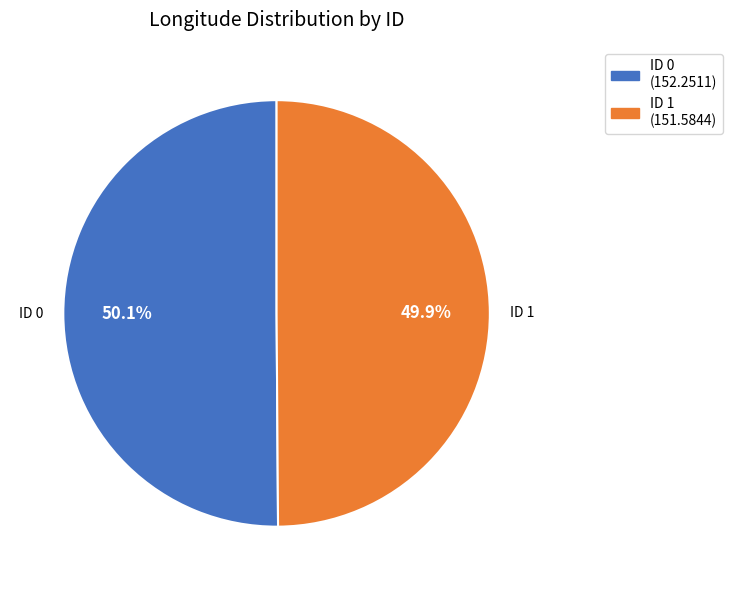

Is there any slice that represents more than half of the pie?

Yes